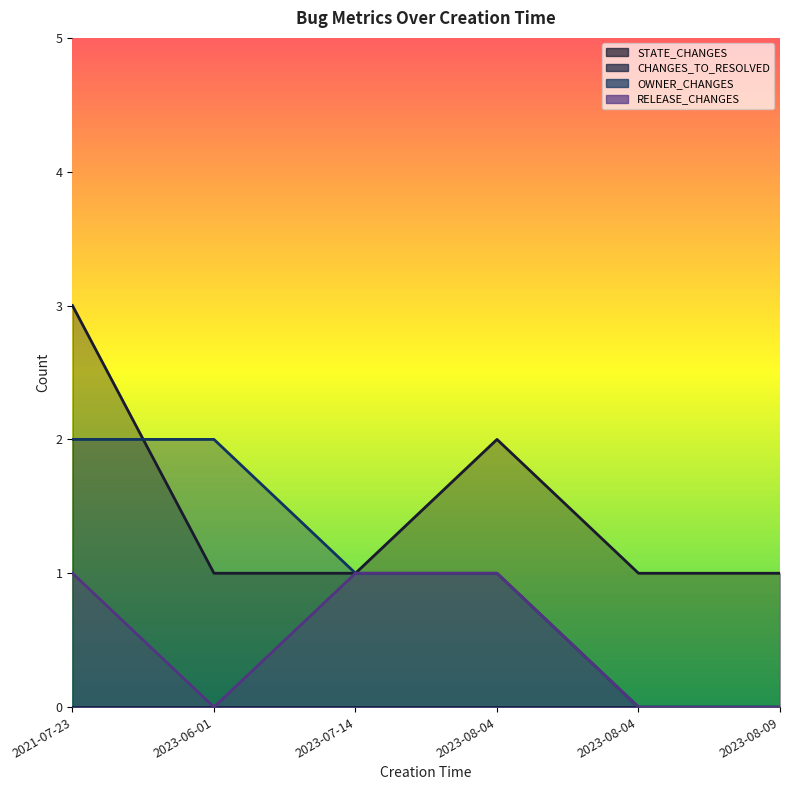

What is the average value of the STATE_CHANGES series?

2